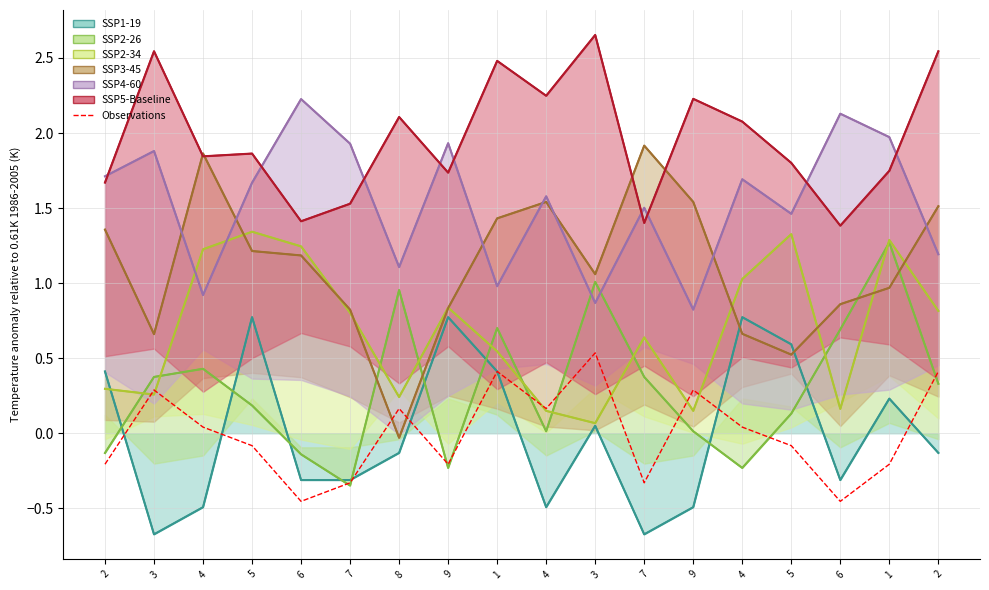

List the labels in order of value, largest first.

3, 1, 2, 3, 9, 8, 4, 4, 4, 5, 5, 2, 9, 1, 7, 7, 6, 6